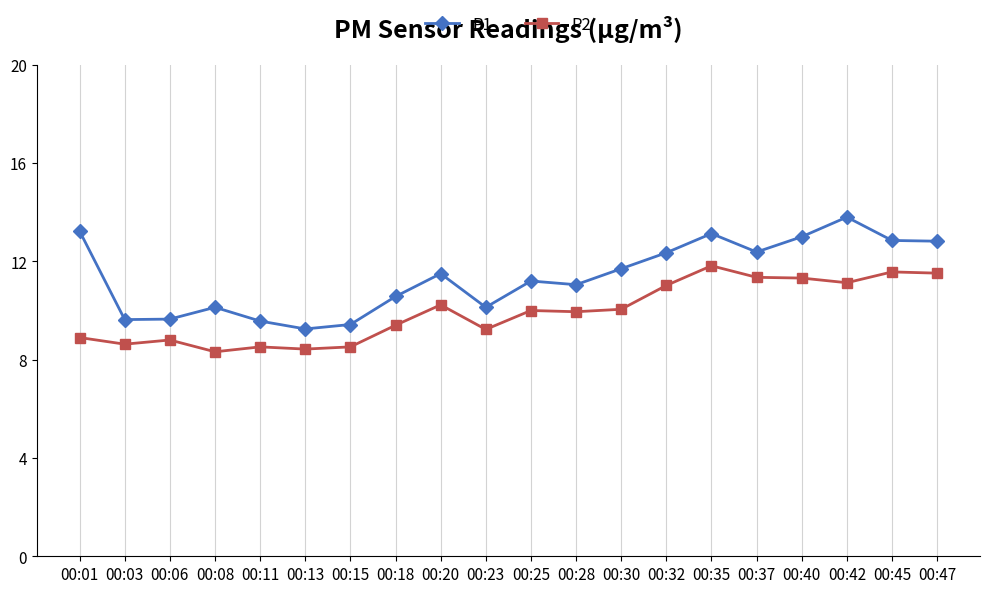

What is the average value of the P1 series?

11.4